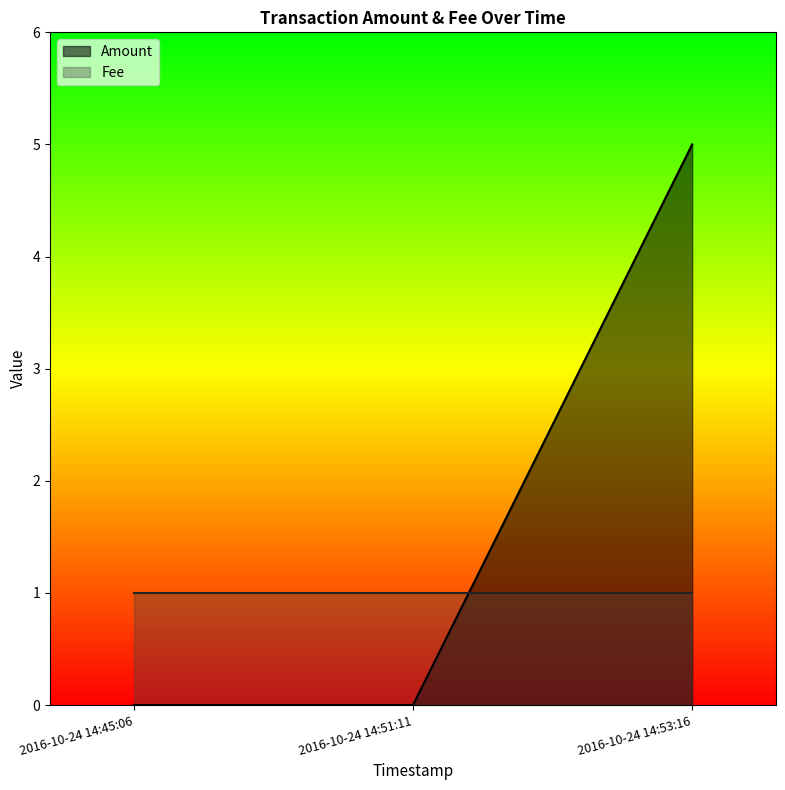

Count the values in the range 0 to 5.

3